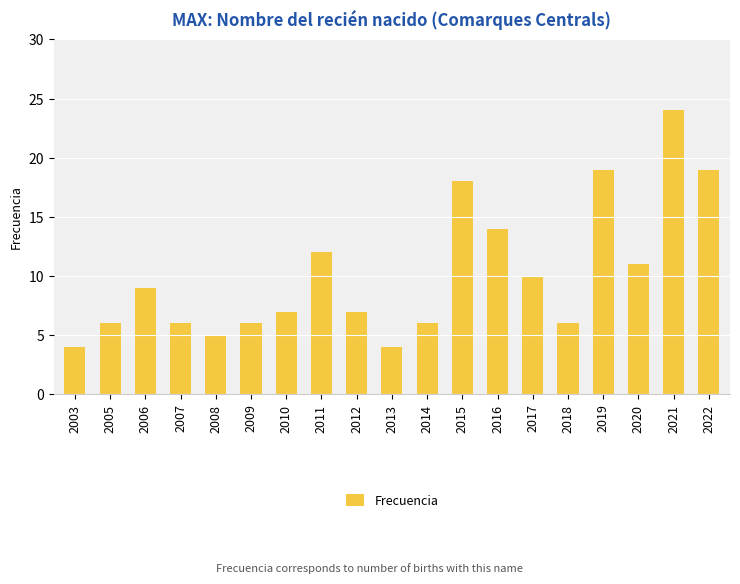

Between 2018 and 2022, which is larger?

2022